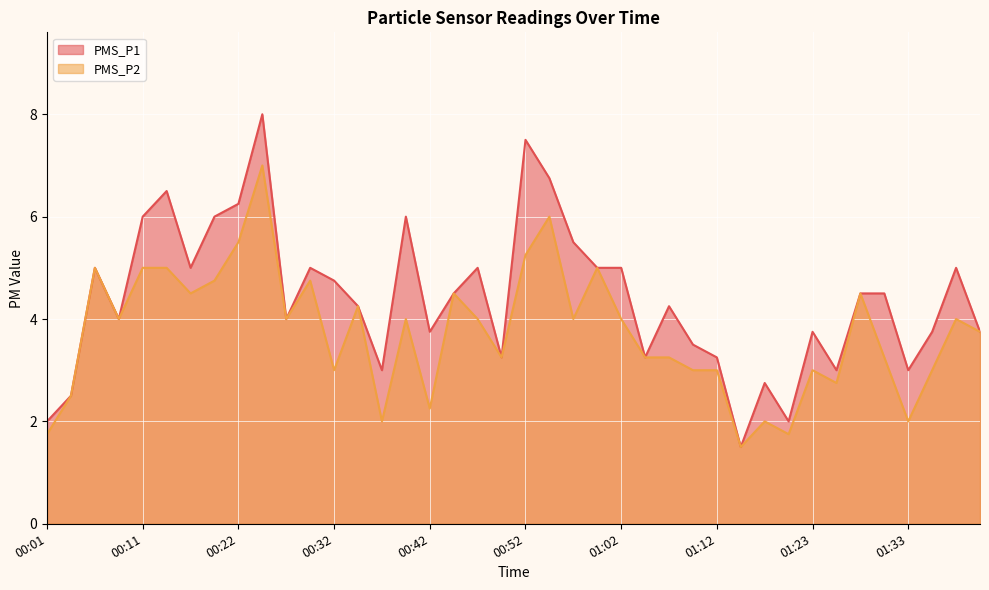

Does the chart display data point markers on the line(s)?

No